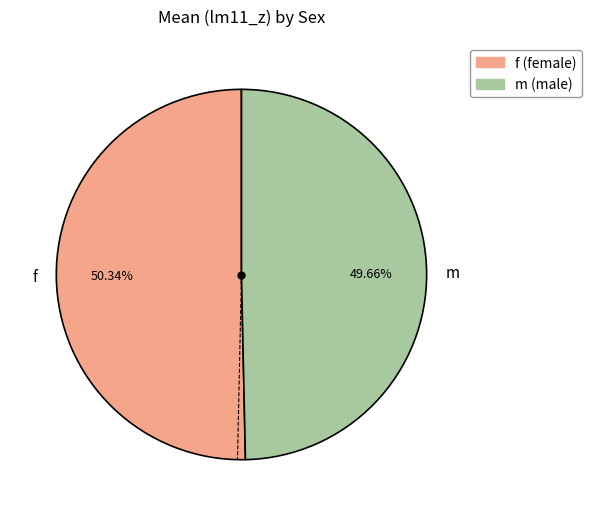

Which slice is the smallest?

m